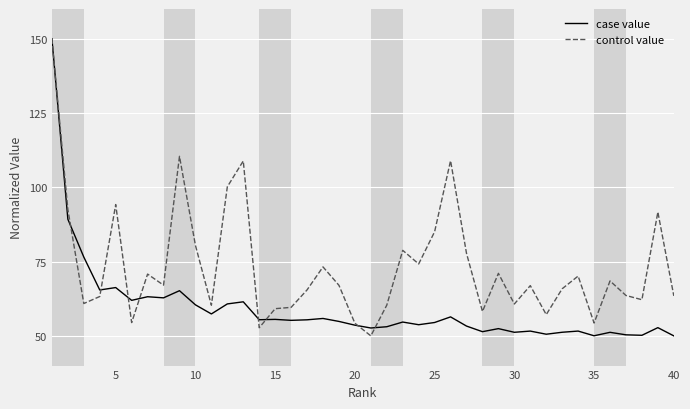

Rank the series by their average value, from highest to lowest.

control value, case value